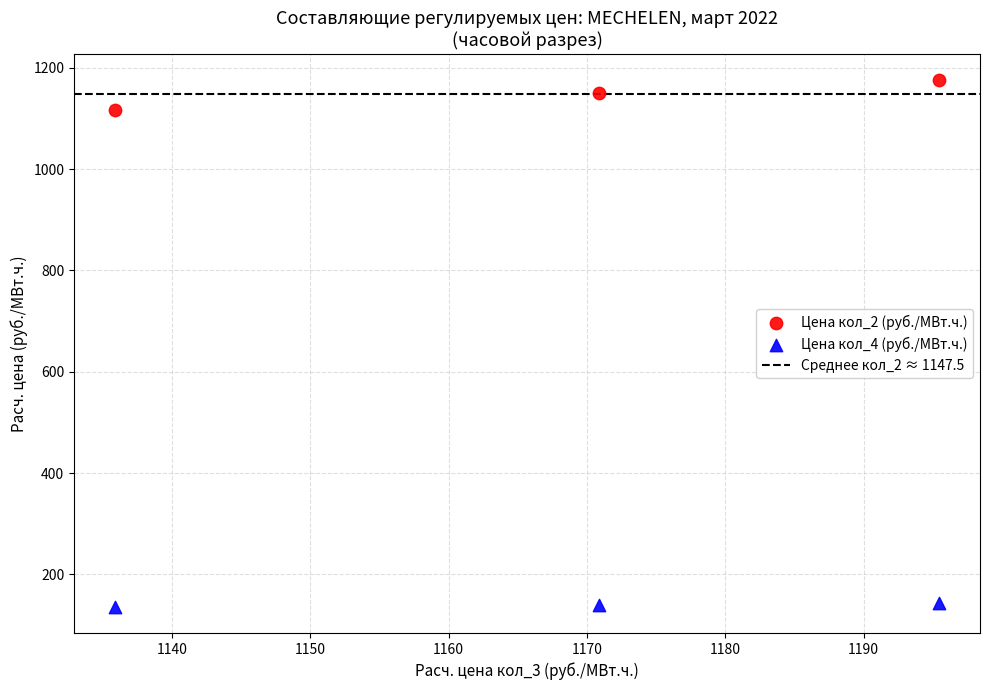

Across all data points, what is the average X value?

1167.4